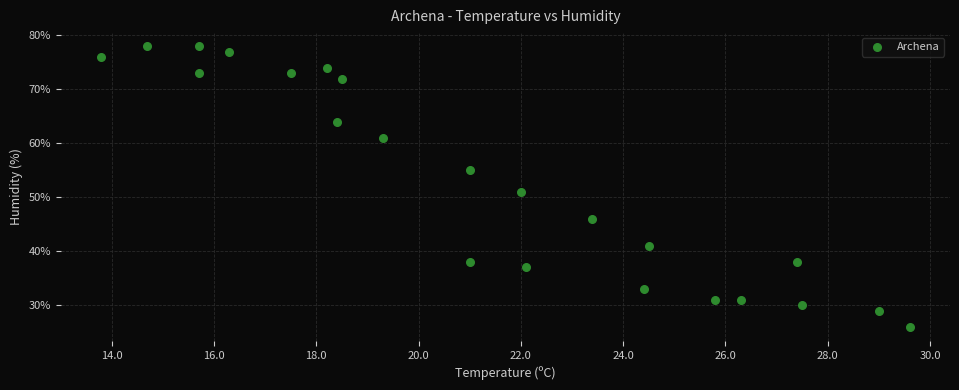

What Y value in the scatter plot is closest to 52?

51